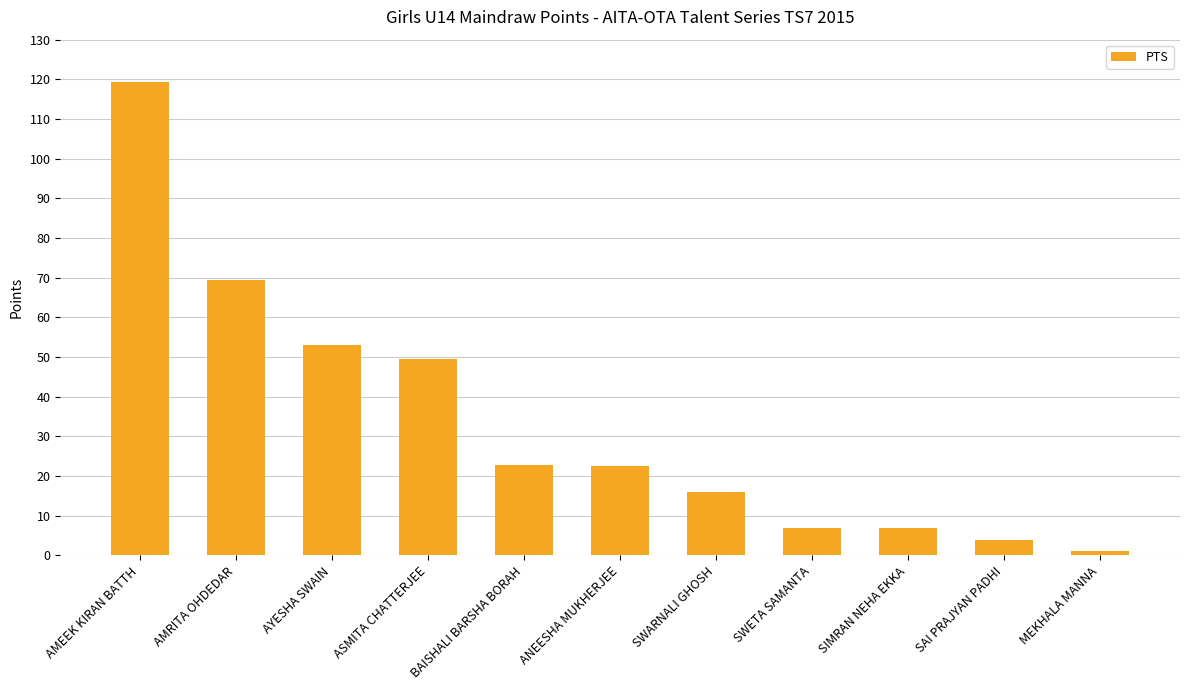

Approximately how many times larger is the value at AMRITA OHDEDAR compared to BAISHALI BARSHA BORAH?

3.1